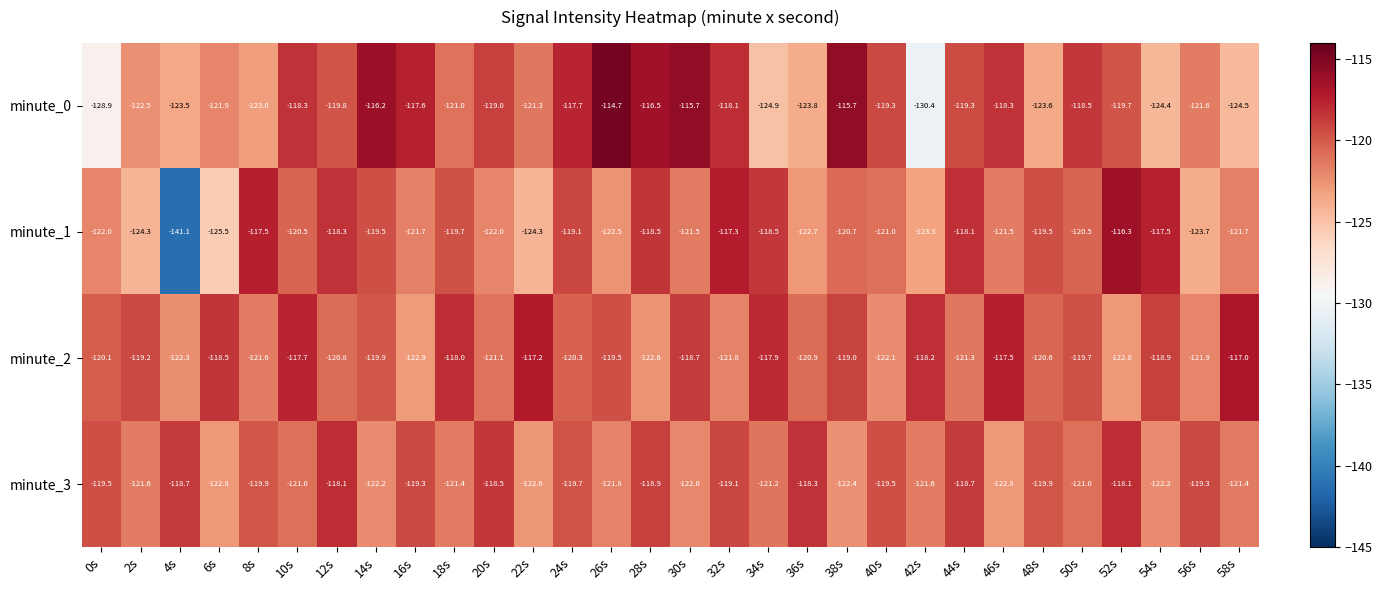

What is the difference between the minute_3 values at 46s and 36s?

4.5